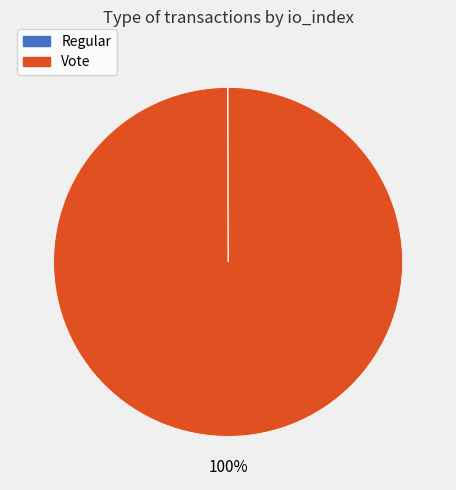

To the nearest percent, what is the average slice percentage?

50%